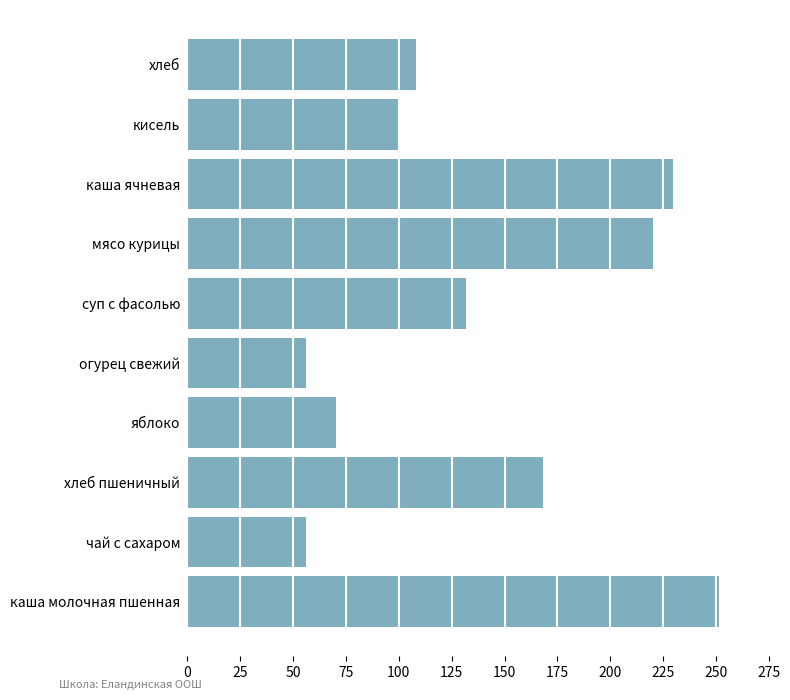

Approximately how many times larger is the value at мясо курицы compared to хлеб?

2.0